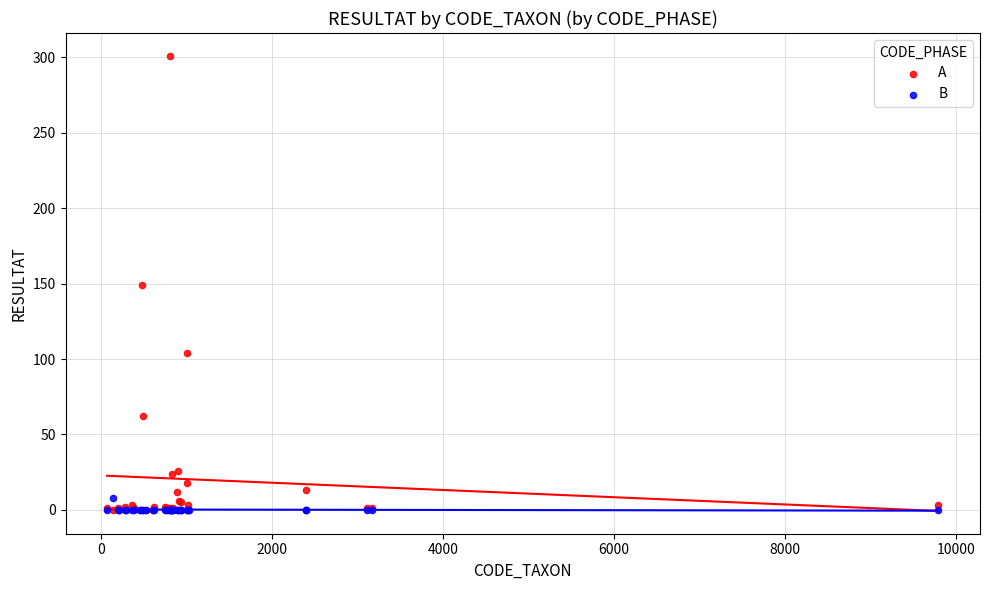

What are all the series names shown in the legend?

A, B